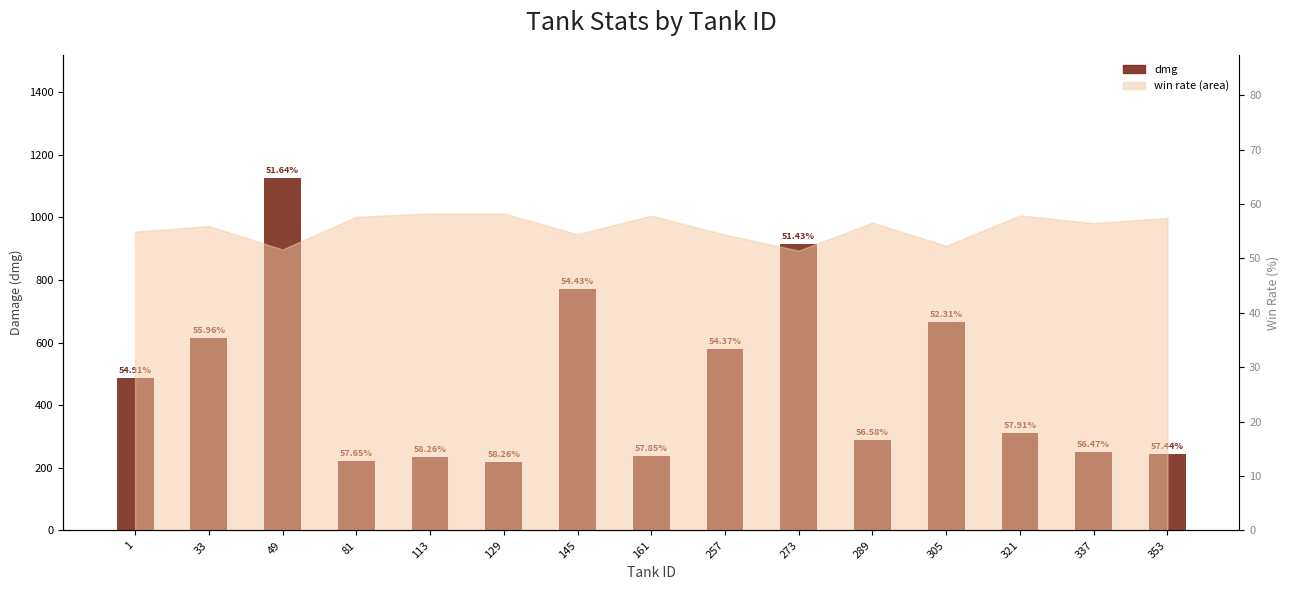

True or false: the data shows 454.8 at 305.

False